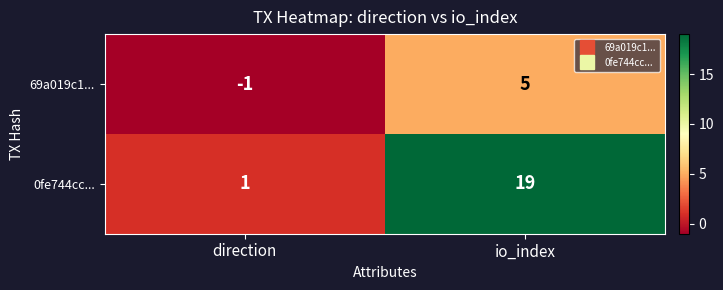

How many categories are shown in the chart?

2